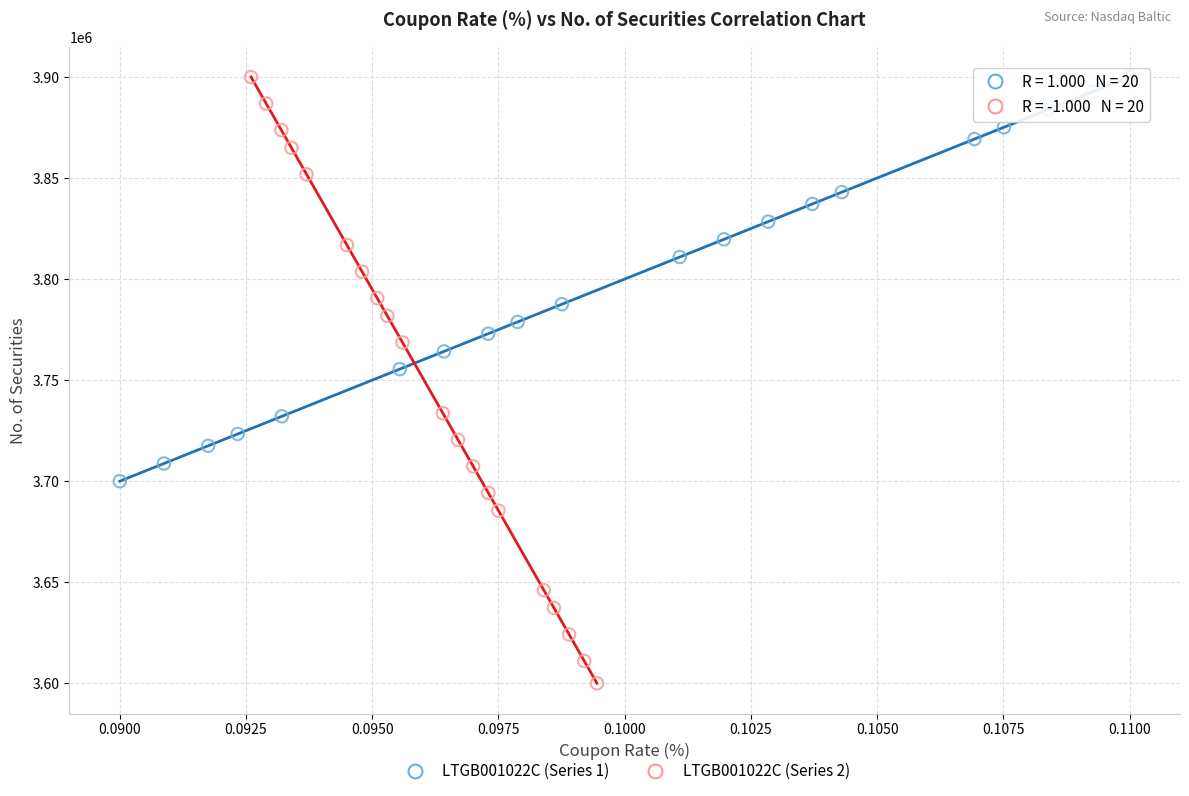

What are all the series names shown in the legend?

LTGB001022C (Series 1), LTGB001022C (Series 2)